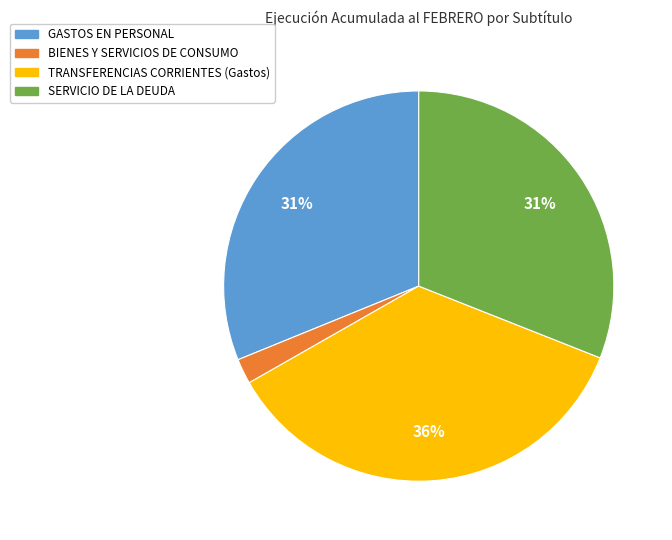

To the nearest percent, what is the difference between the TRANSFERENCIAS CORRIENTES (Gastos) and BIENES Y SERVICIOS DE CONSUMO slice percentages?

34%